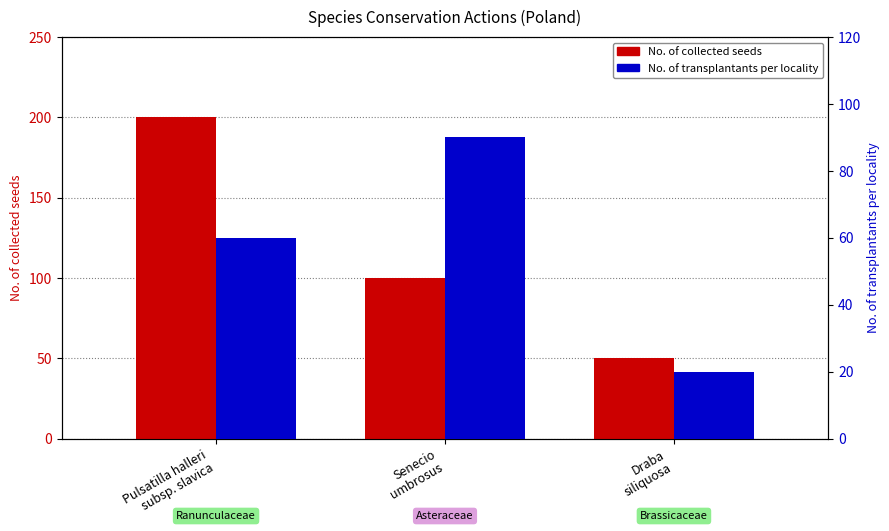

Does the chart contain stacked bars?

No